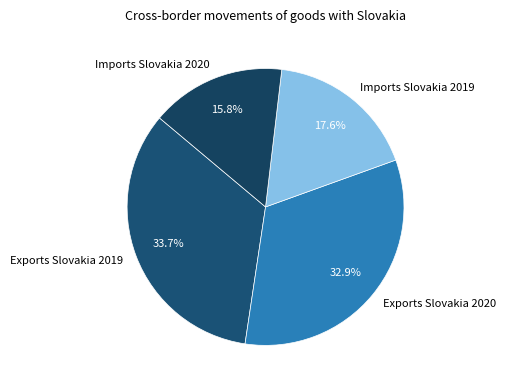

To the nearest percent, what percentage of the pie is Imports Slovakia 2019?

18%